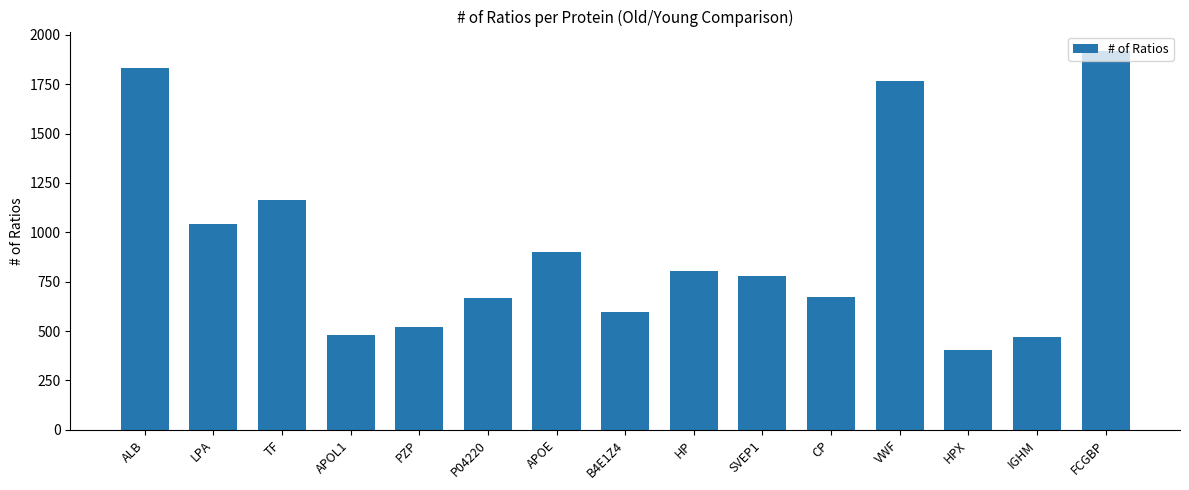

What position from the left is B4E1Z4?

8